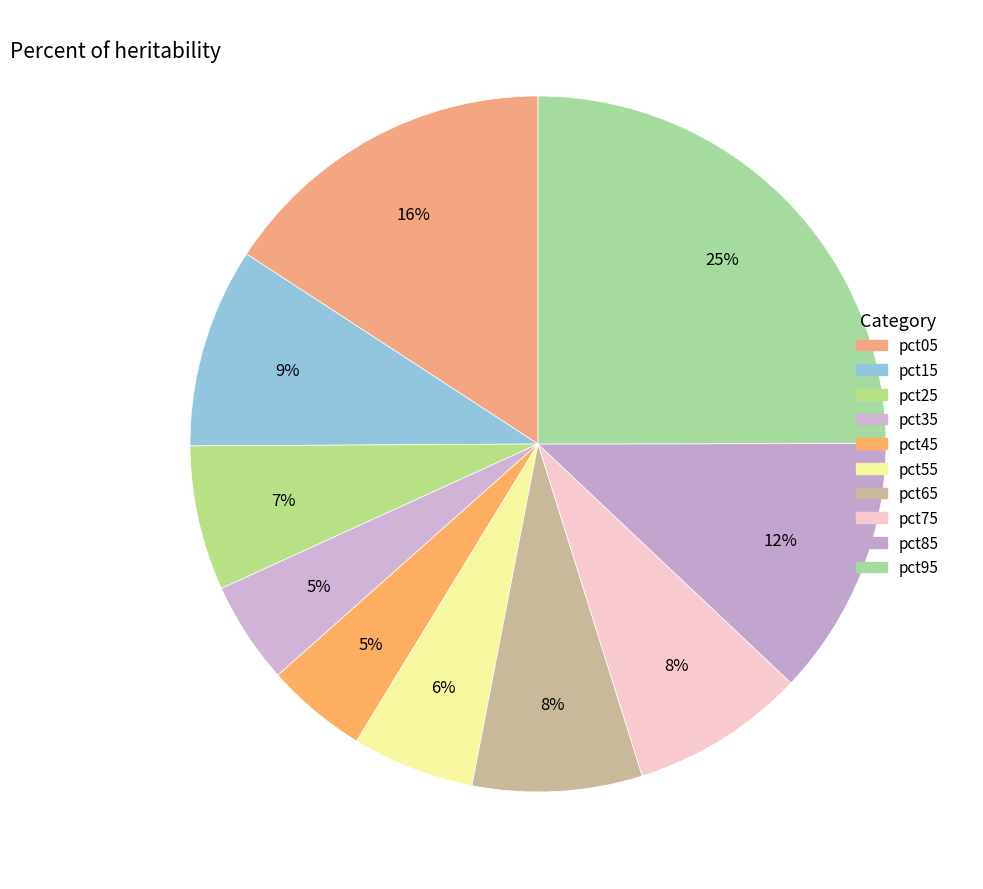

How many segments does this pie chart have?

10